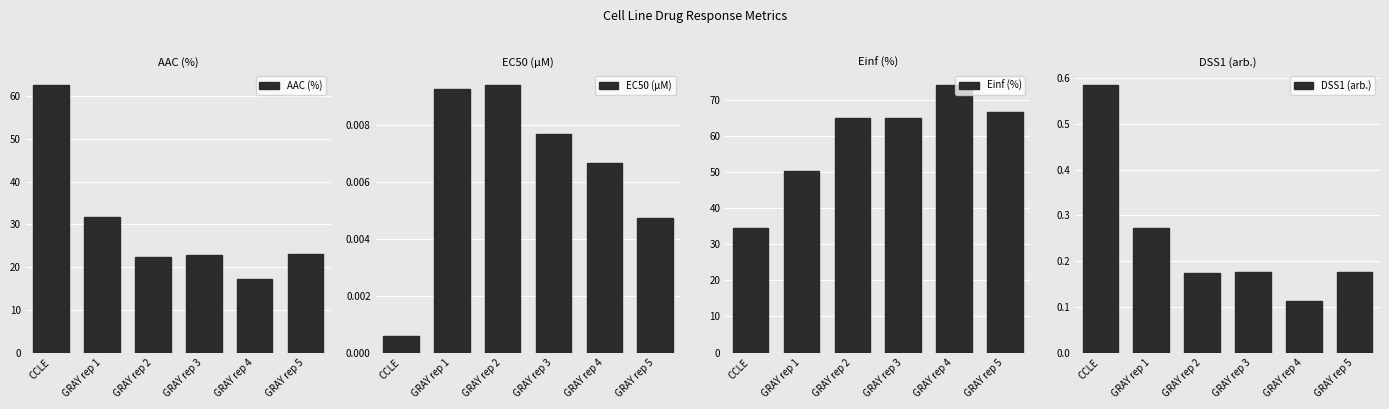

The value of DSS1 (arb.) at GRAY rep 1 is 0.3. True or false?

True